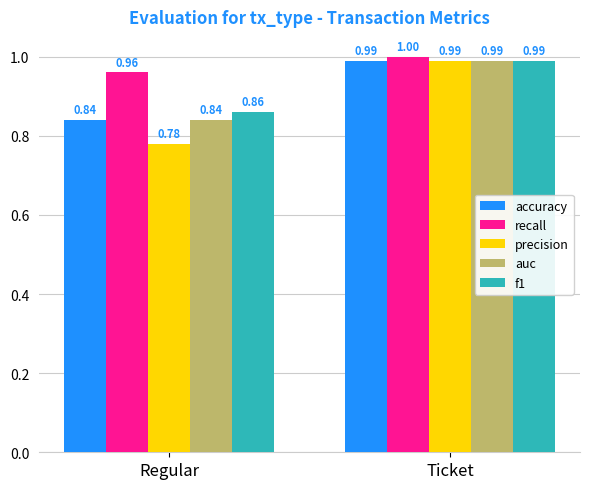

True or false: f1 has a value of 1.5 at Regular.

False